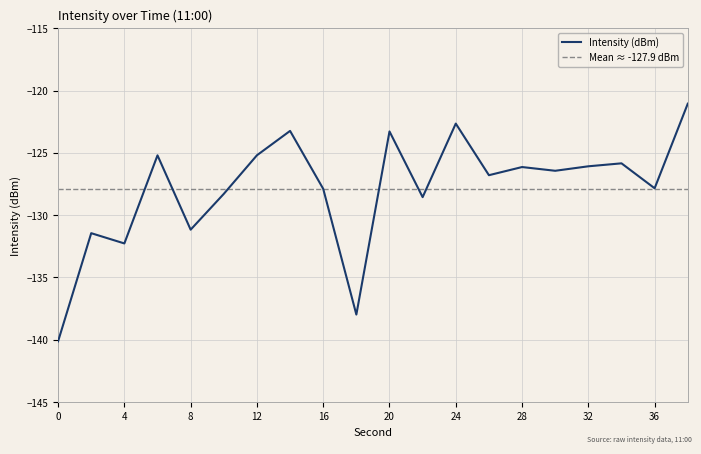

What is the difference between the values at 20 and 36?

4.6